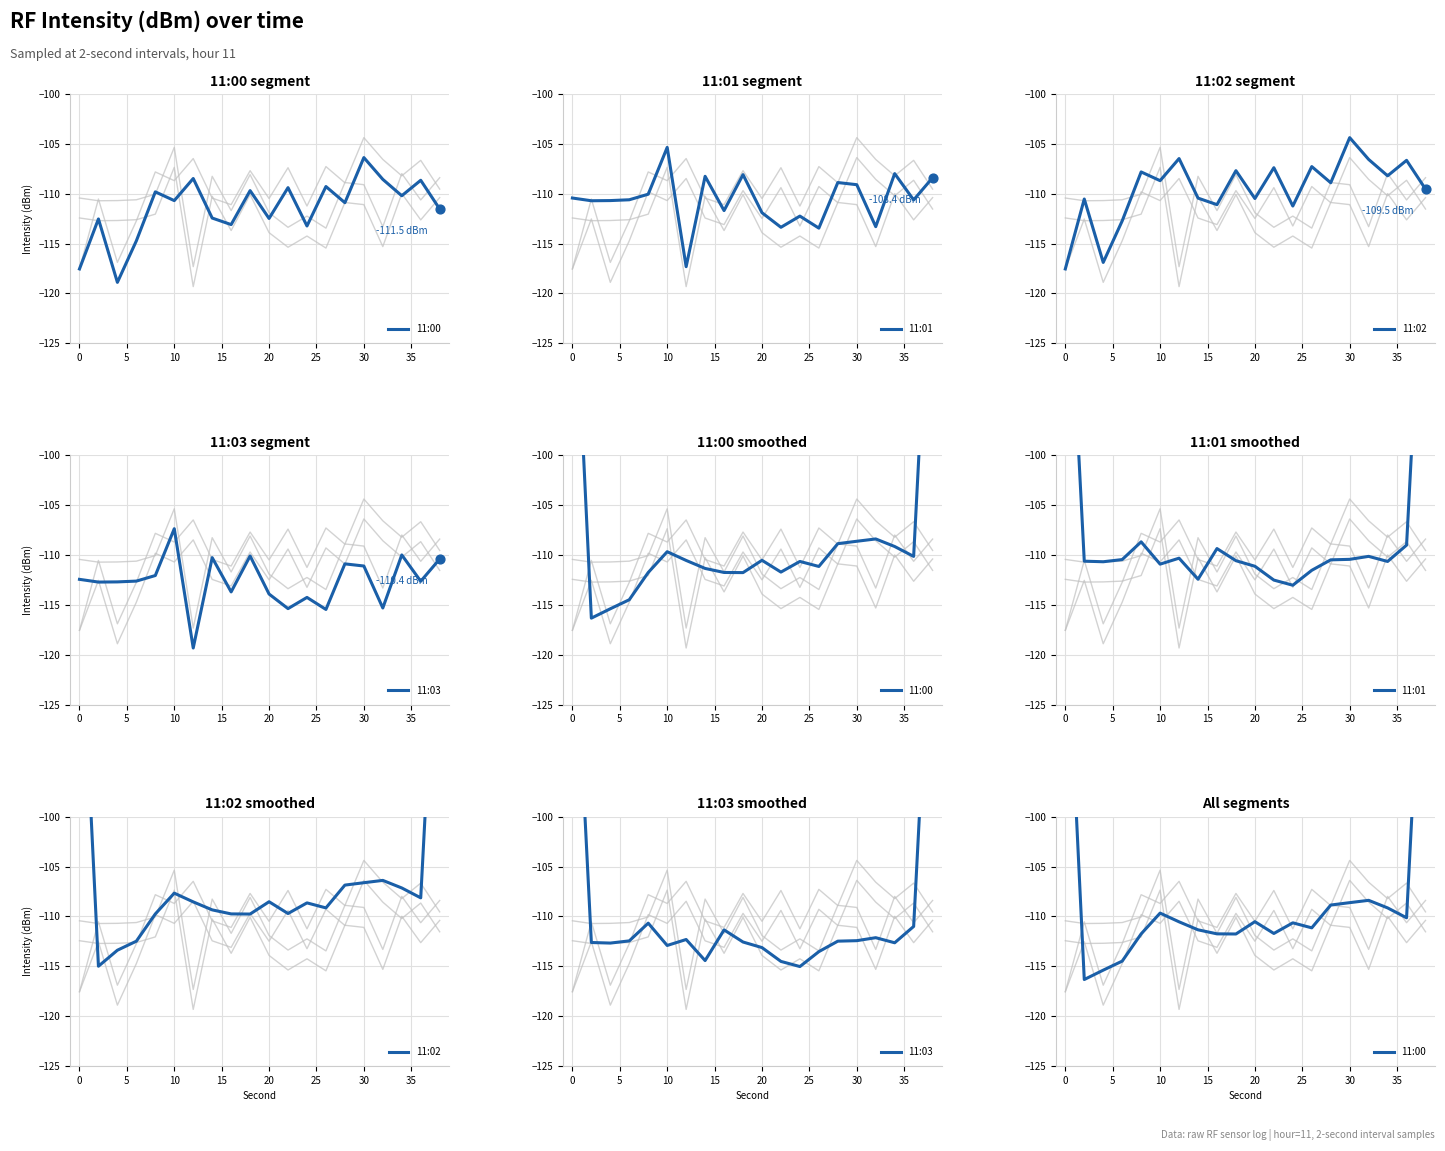

Is the value of 11:00 at 5 greater than the value of 11:03 at 18?

No